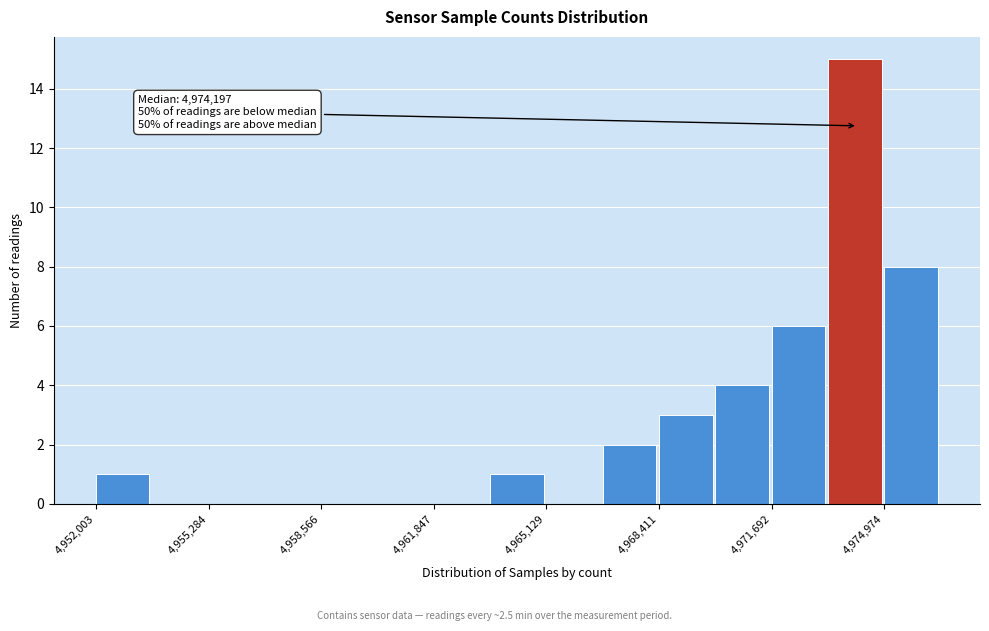

Around what value on the x-axis is the tallest bar? Give the approximate position of its centre, as read against the axis.

4974000